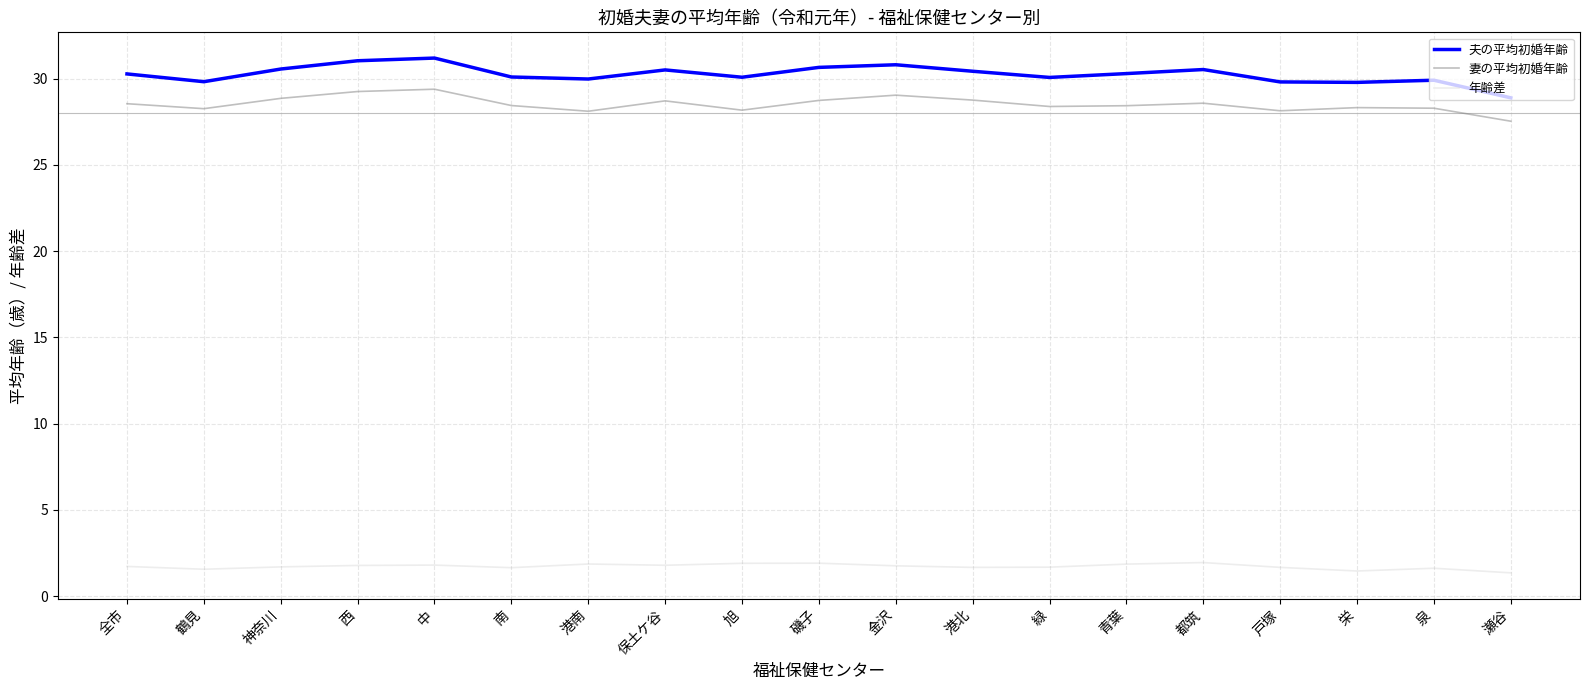

Which series has the largest total across all categories?

夫の平均初婚年齢